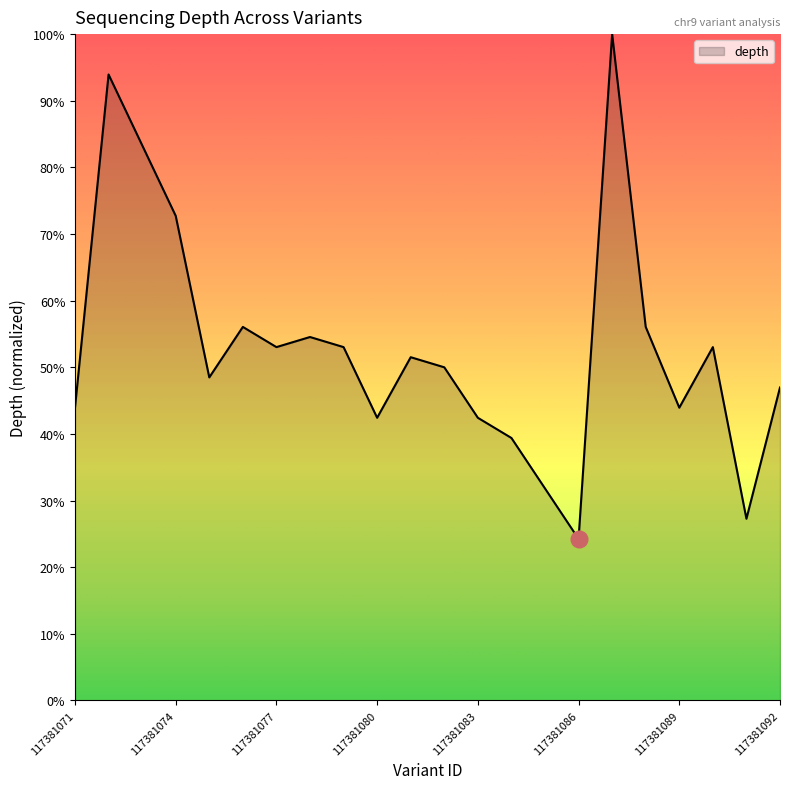

What is the difference between the maximum and minimum values?

75.8